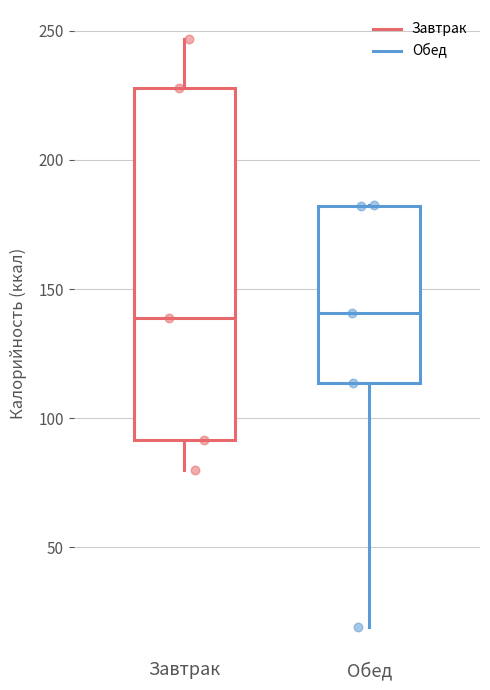

Where is the upper edge of the box for Обед on the y-axis? The values are not printed on the chart, so give them approximately, as read against the axis.

180